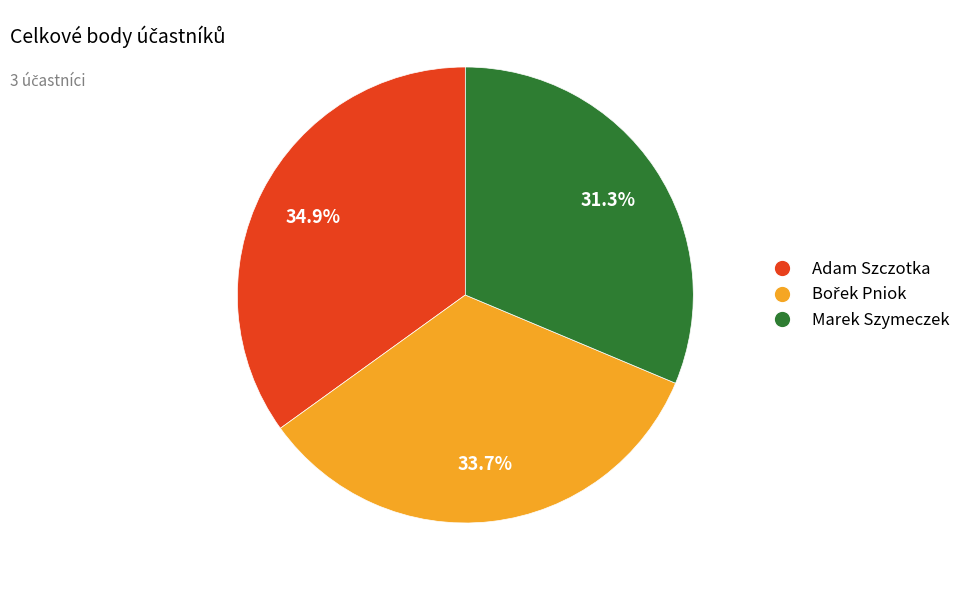

Does any single category account for the majority?

No